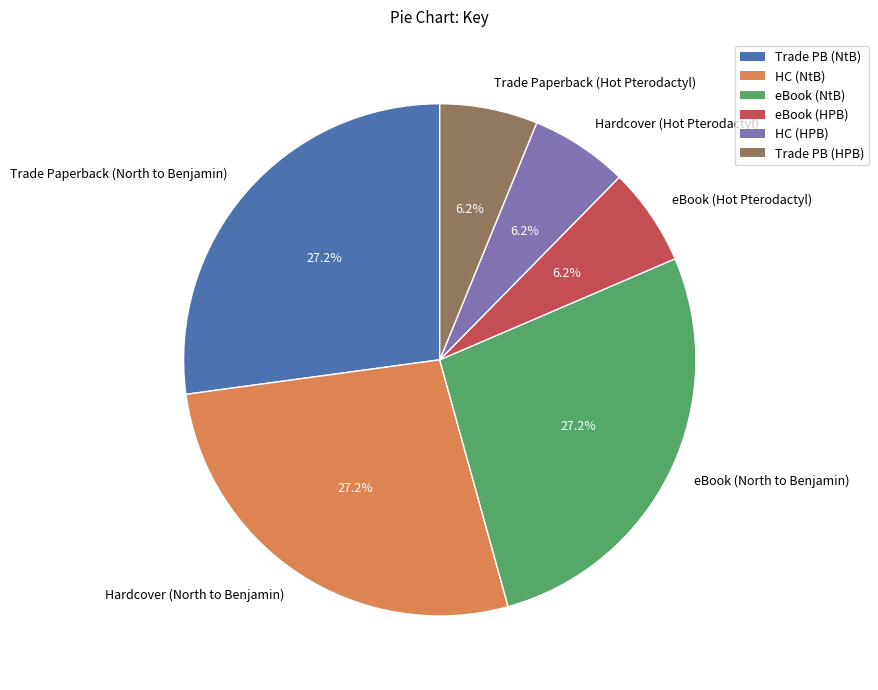

What is the ratio of the value at Trade Paperback (Hot Pterodactyl) to the value at Hardcover (North to Benjamin)?

0.2